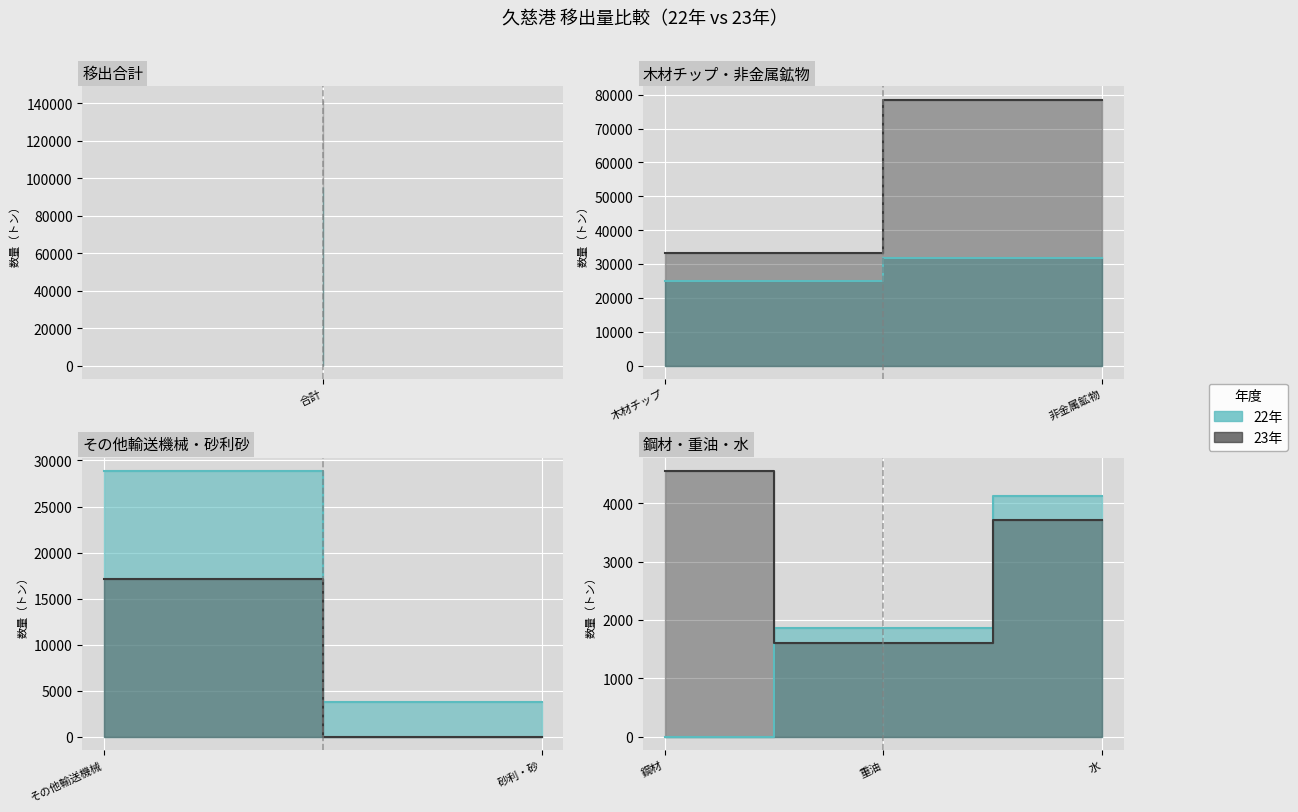

Rank the series at その他輸送機械 from lowest to highest value.

23年, 22年